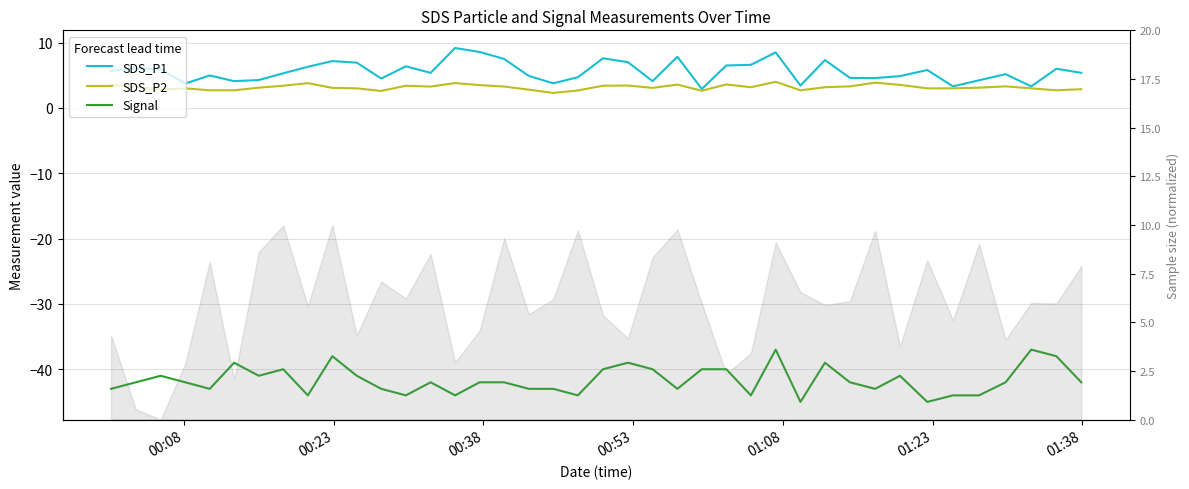

What is the sum of all SDS_P2 values?

126.3